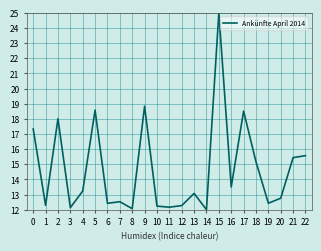

At which category does the chart reach its peak across all series?

15